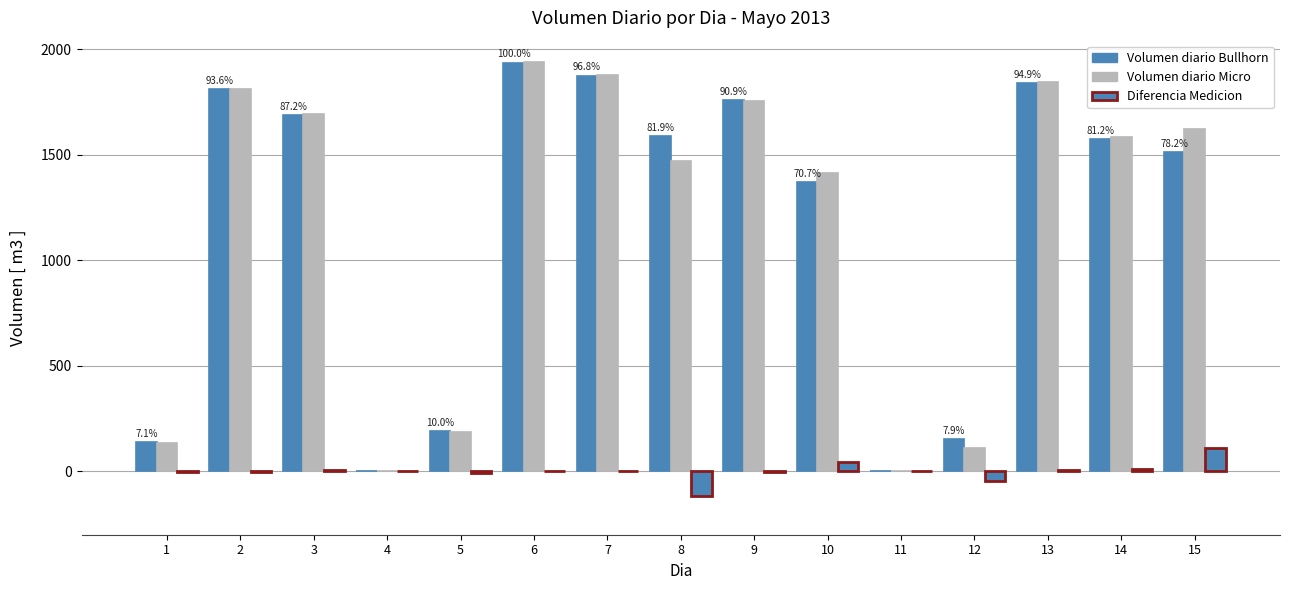

The value of Volumen diario Bullhorn at 6 is 520. True or false?

False